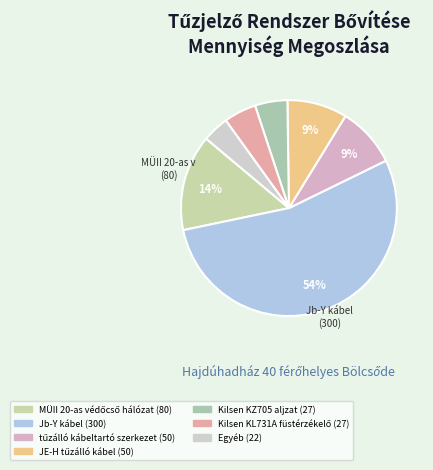

To the nearest percent, what is the average slice percentage?

14%